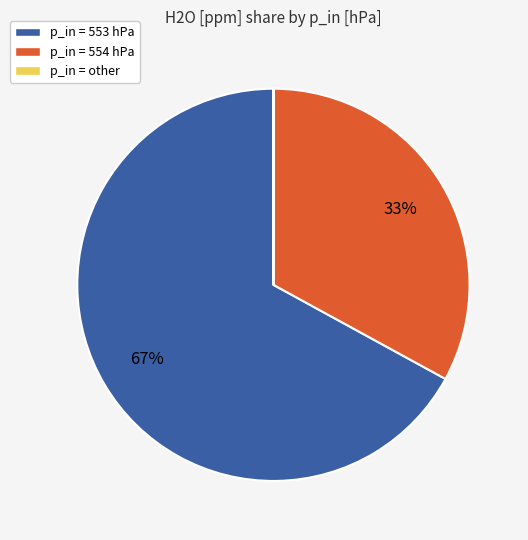

Which category has the biggest portion of the pie?

p_in = 553 hPa